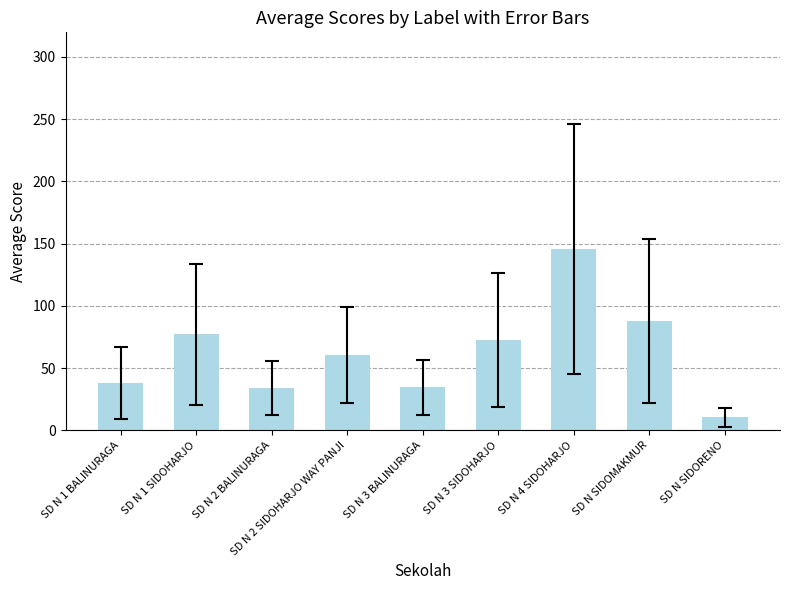

What is the label of the 8th bar from the left?

SD N SIDOMAKMUR